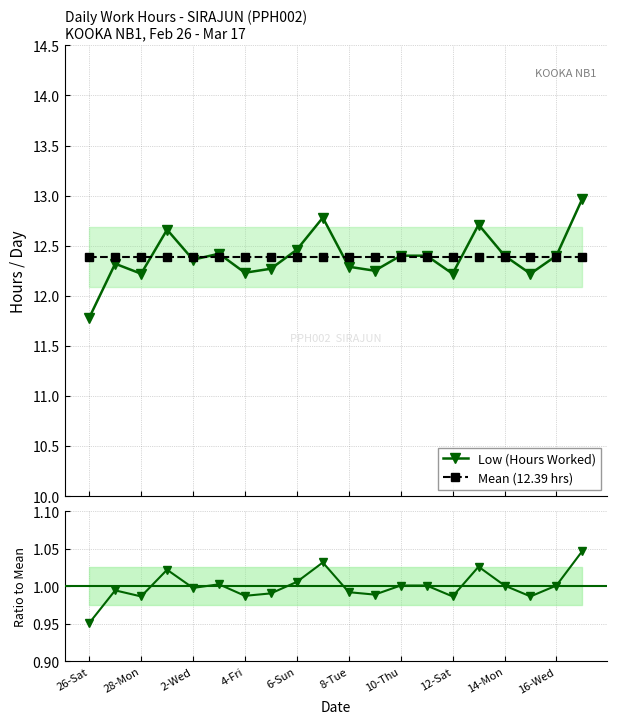

Which series has the largest total across all categories?

Mean (12.39 hrs)